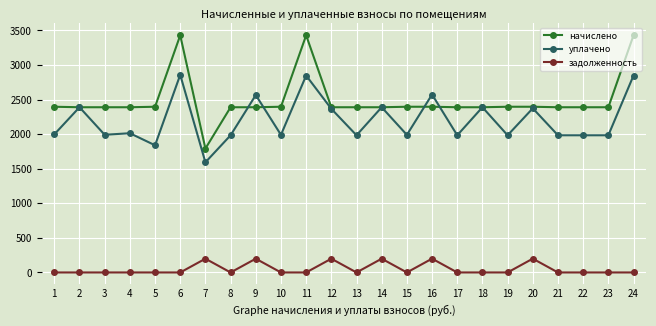

What is the difference between the second highest and minimum values in the задолженность series?

199.7